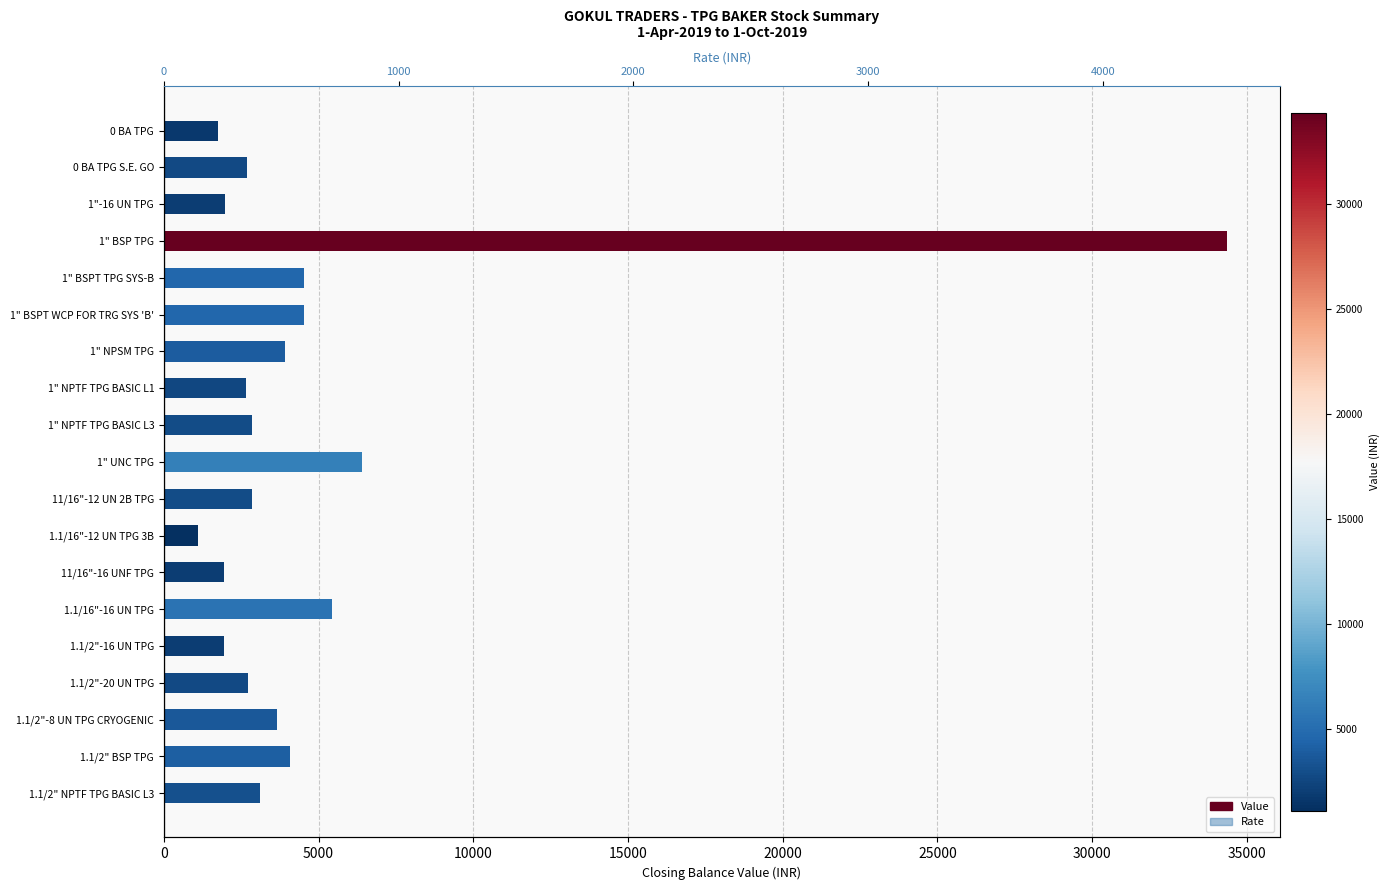

True or false: Rate has a value of 1812.5 at 1.1/16"-16 UN TPG.

True